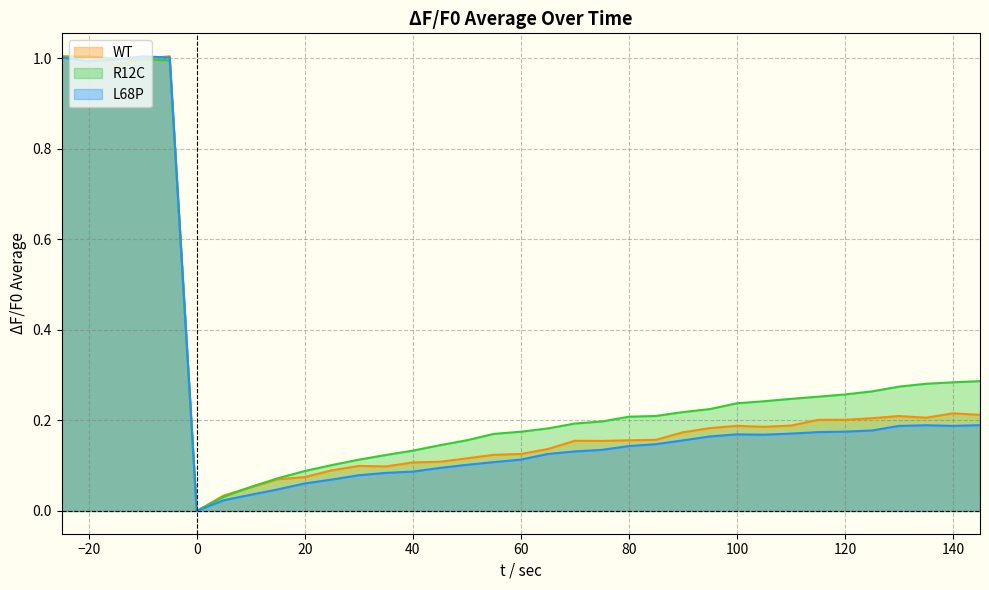

What is the sum of the WT_avg values at 110 and 35?

0.3